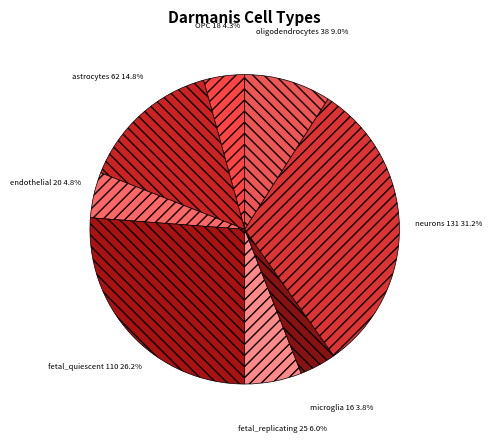

Which has a higher value, microglia or endothelial?

endothelial